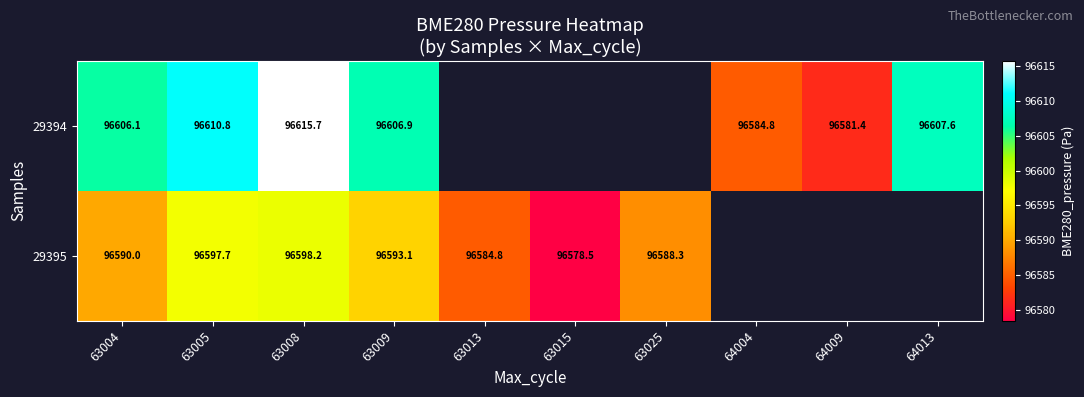

Is the value of 29395 at 63025 greater than the value of 29394 at 63009?

No